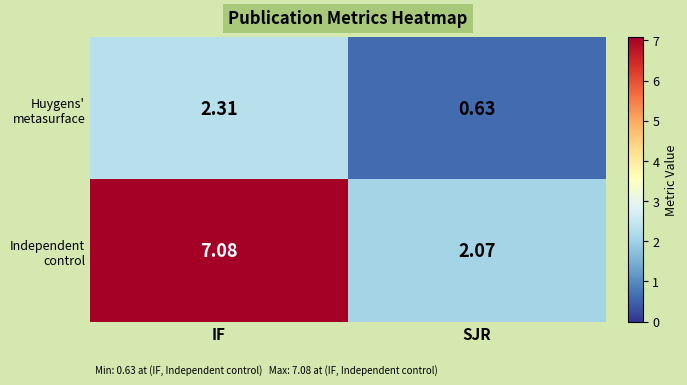

At which category does the chart reach its minimum across all series?

SJR